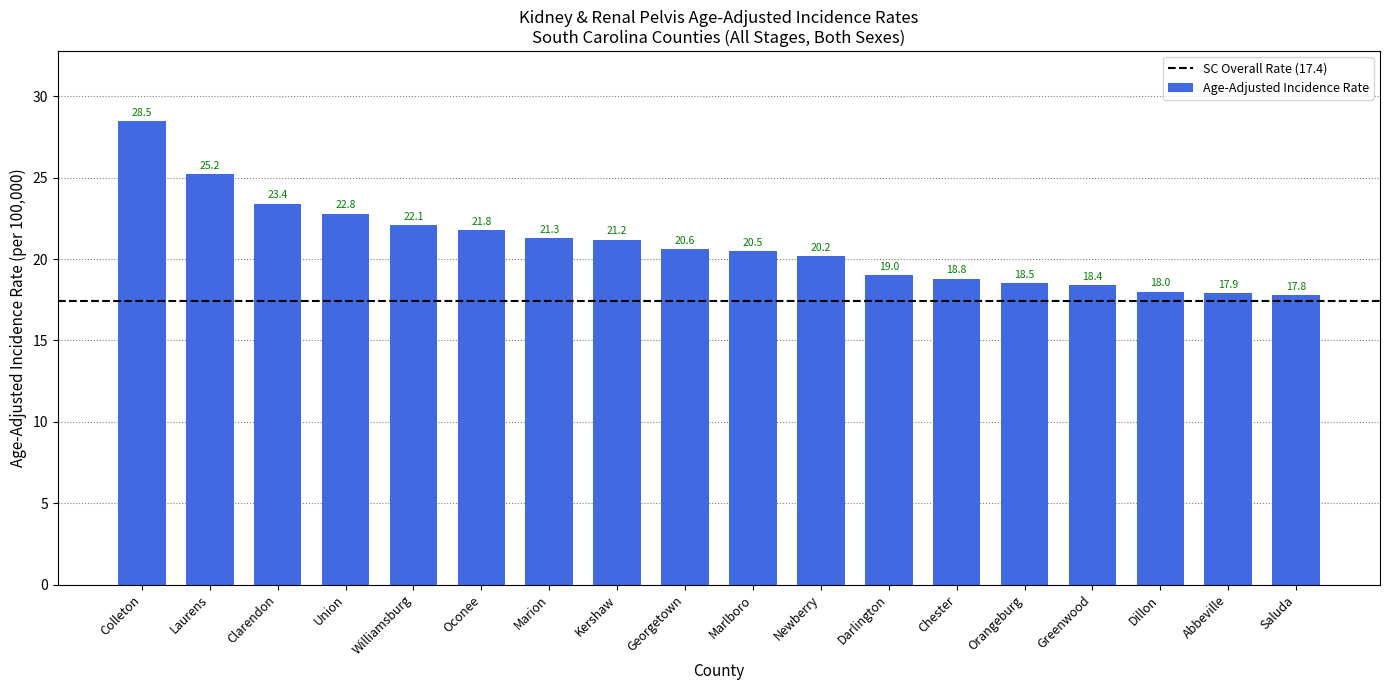

Reading right to left, extract all data points from this chart.

17.8	17.9	18.0	18.4	18.5	18.8	19.0	20.2	20.5	20.6	21.2	21.3	21.8	22.1	22.8	23.4	25.2	28.5